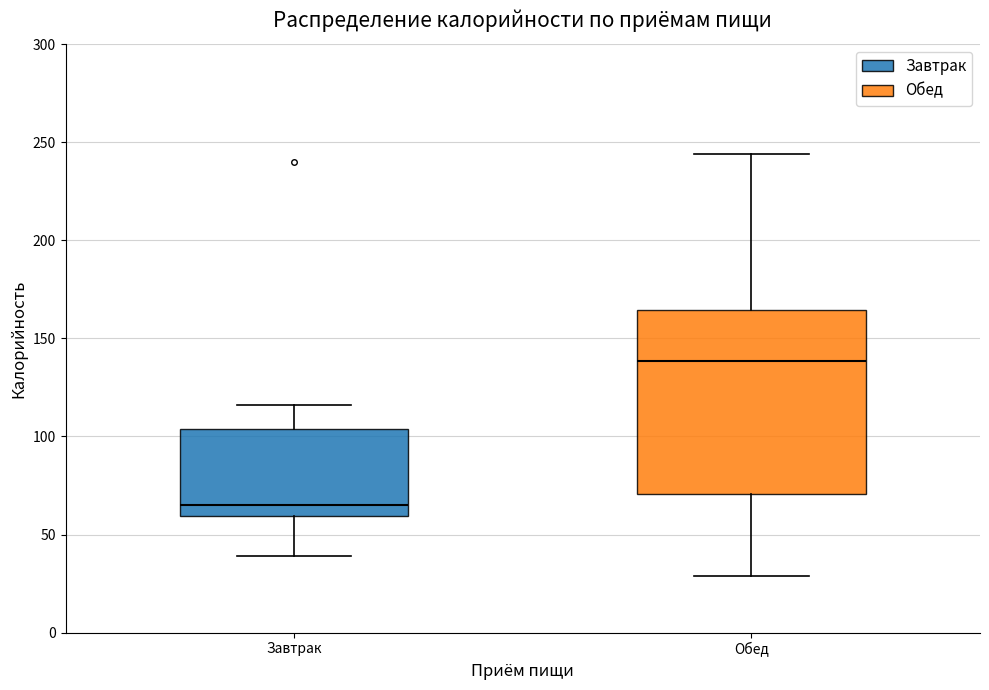

Comparing the boxes themselves (not the whiskers), which one is the tallest?

Обед